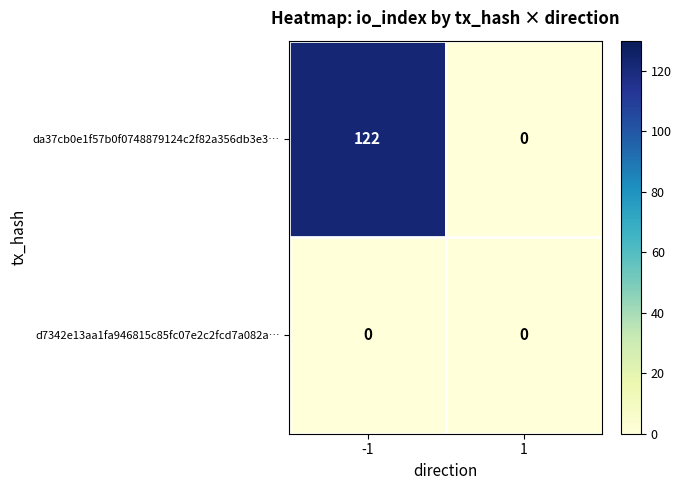

Count the number of data series in this chart.

2